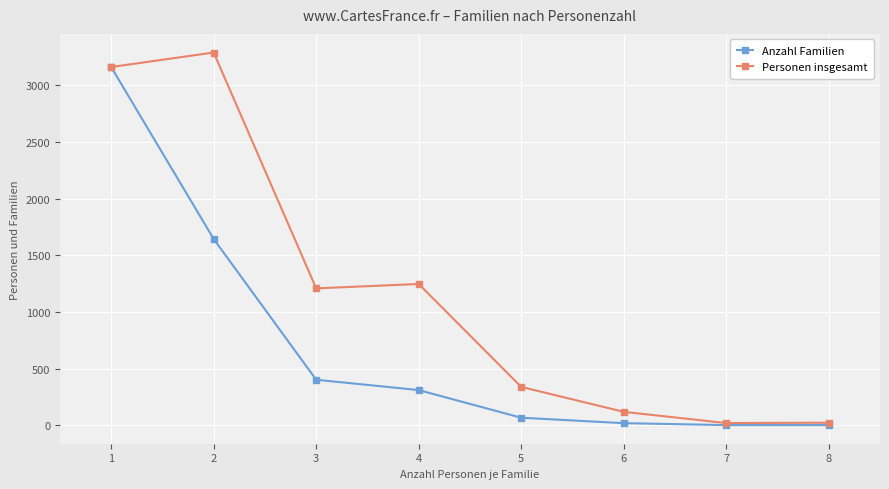

Is the value of Anzahl Familien at 7 greater than the value of Personen insgesamt at 1?

No